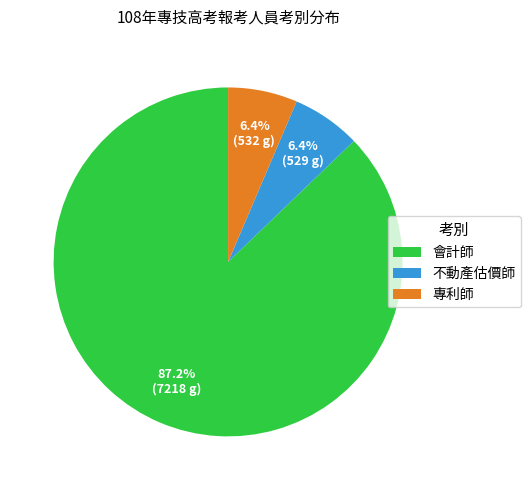

Which category has the biggest portion of the pie?

會計師